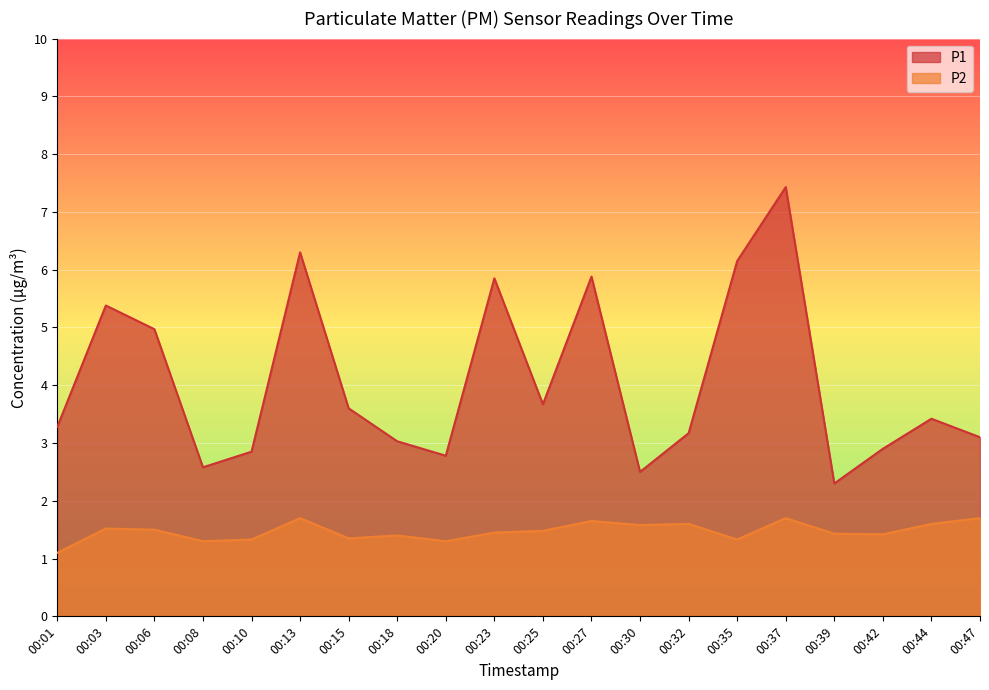

What is the highest value of the P1 series?

7.4